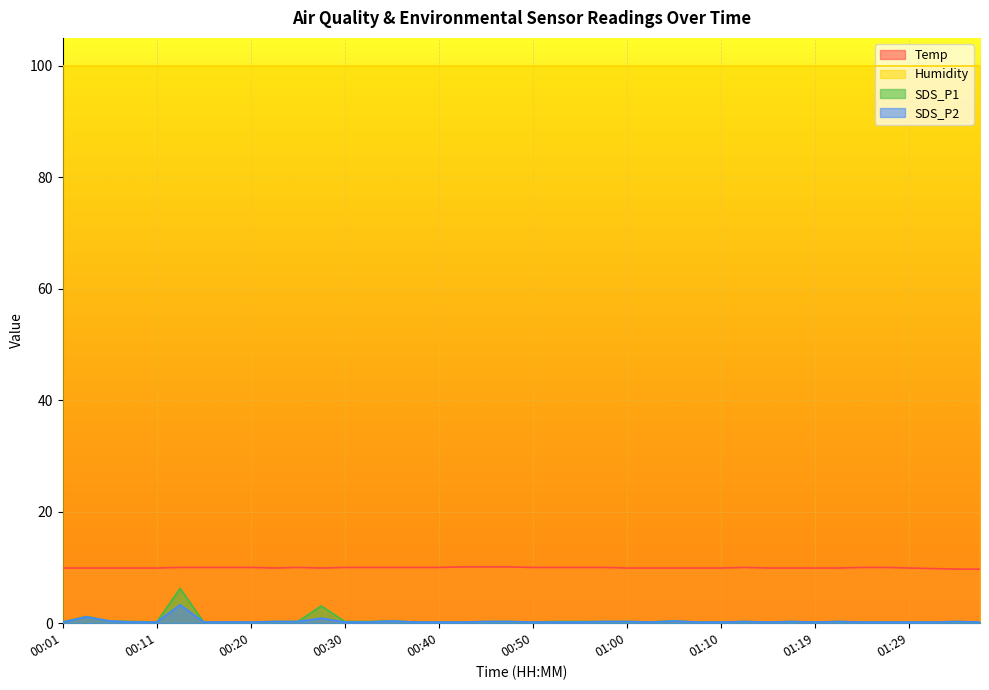

Where is SDS_P1 nearest to the value 3?

00:28